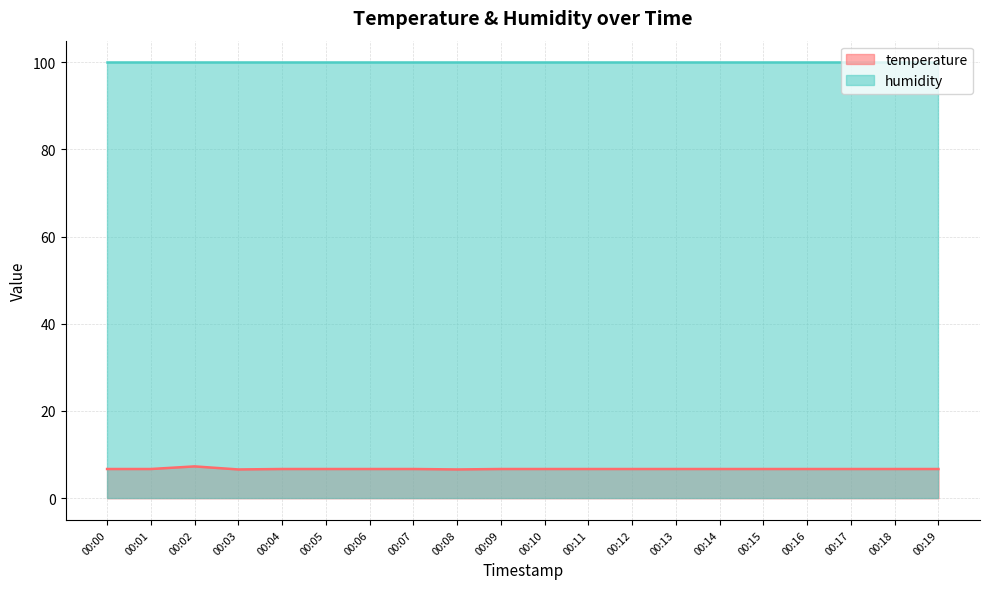

Which category has the highest value across all series?

00:02